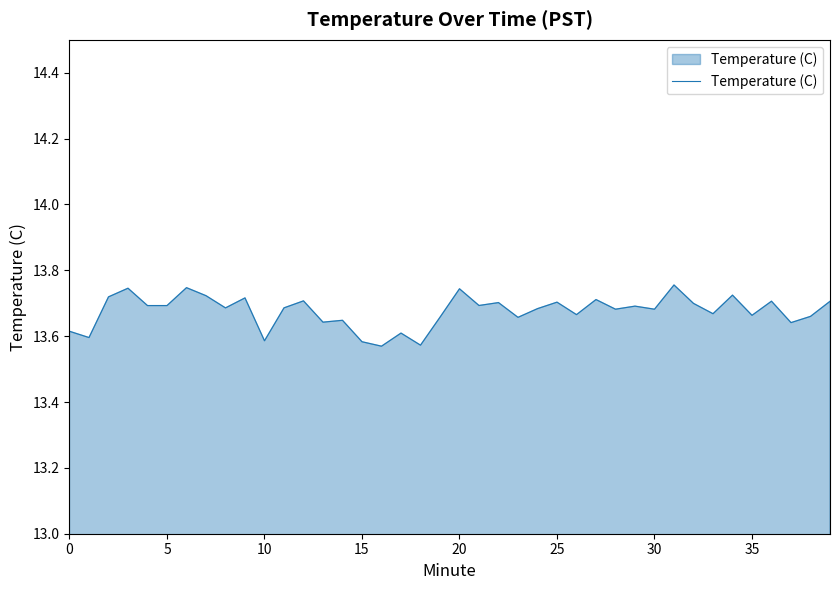

How many lines are shown in the chart?

1